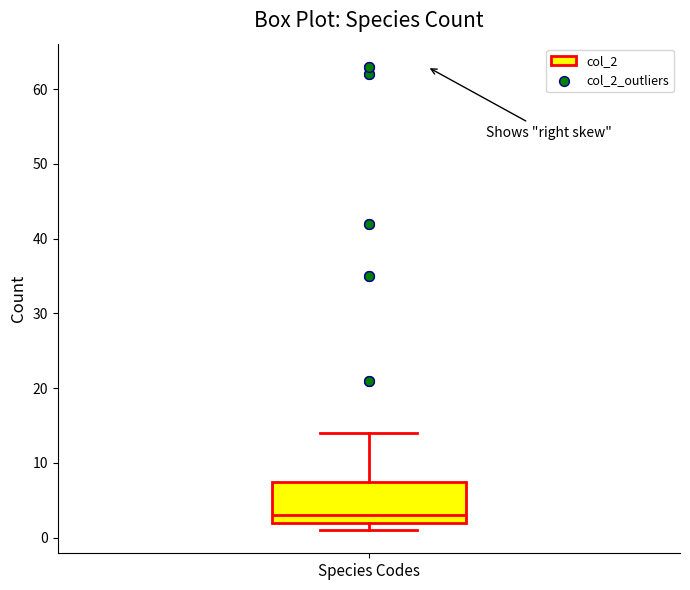

Read this box plot against the y-axis: the position of the median line, the range covered by the box, and the ends of both whiskers. The values are not printed on the chart, so give them approximately, as read against the axis.

median 3, box 2 to 8, whiskers 1 to 14